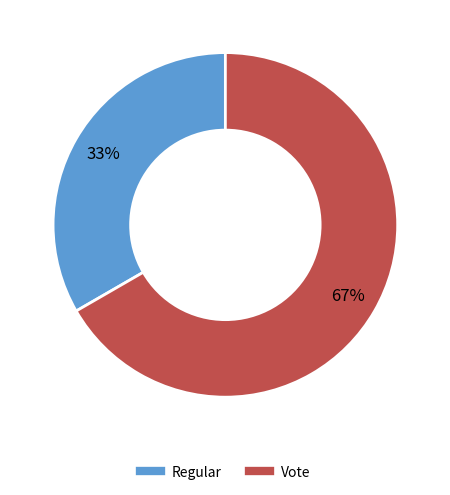

What is the smallest slice in the pie chart?

Regular